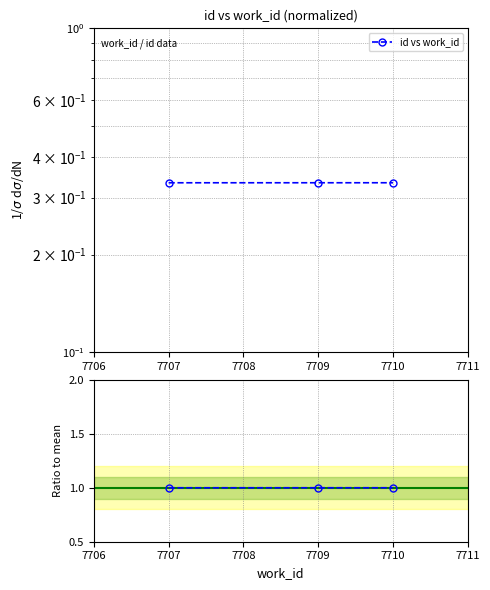

What is the minimum value for Ratio to mean?

1.0